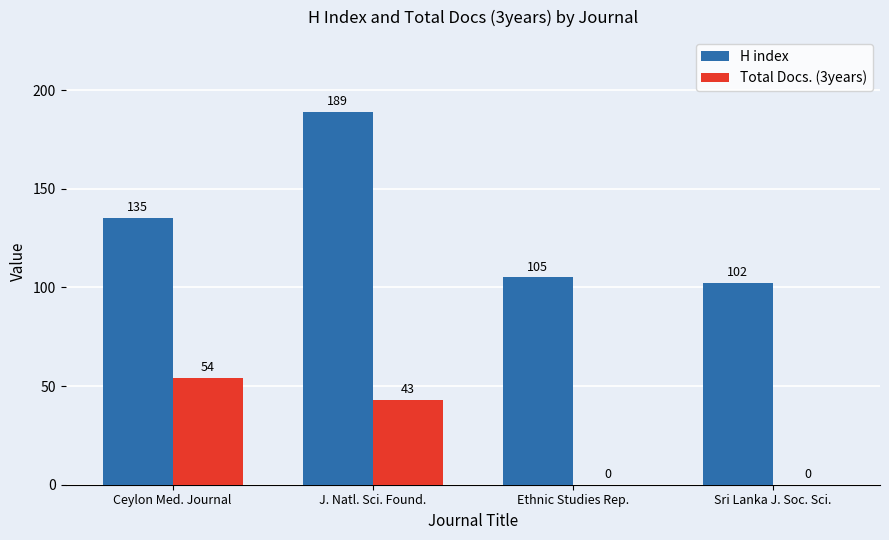

Which label corresponds to the largest value in the chart?

J. Natl. Sci. Found.